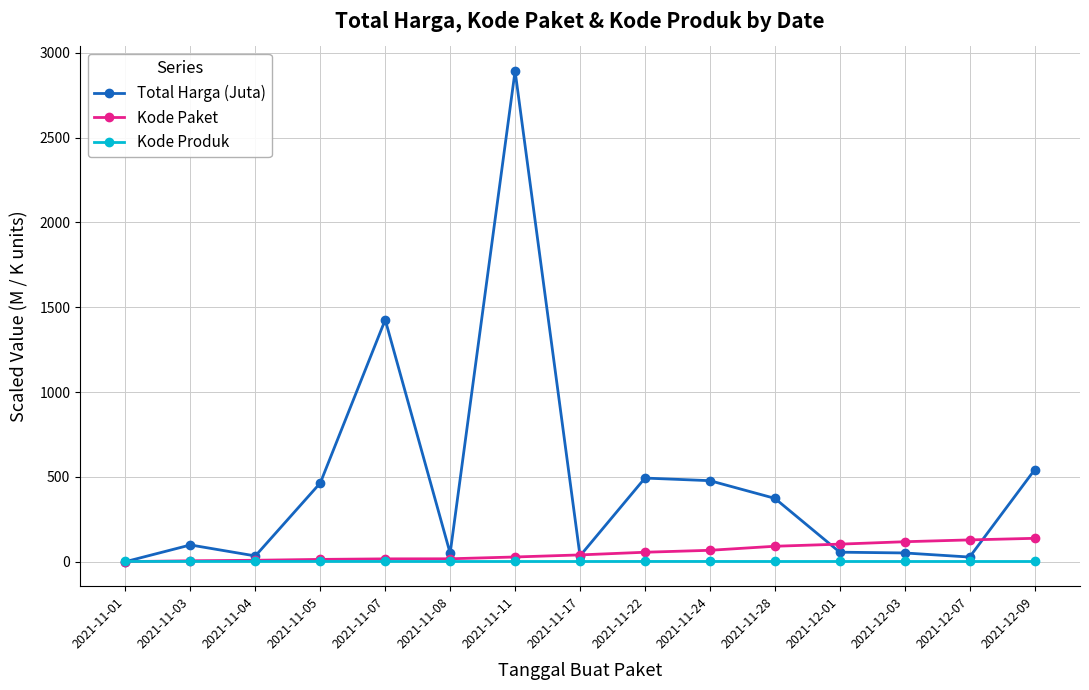

True or false: Total Harga (Juta) has more than 1 interior local peaks.

True